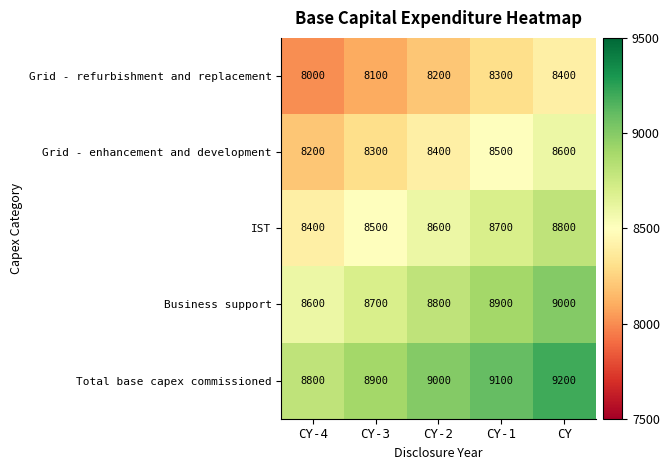

What is the maximum value shown in the chart?

9200